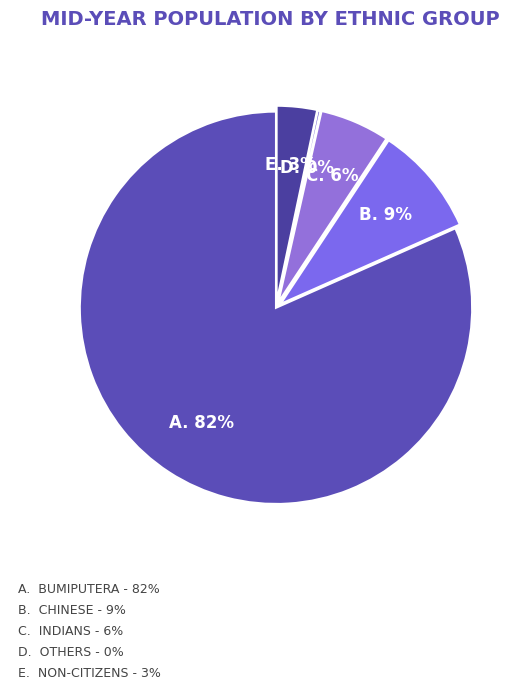

How many slices are in this pie chart?

5